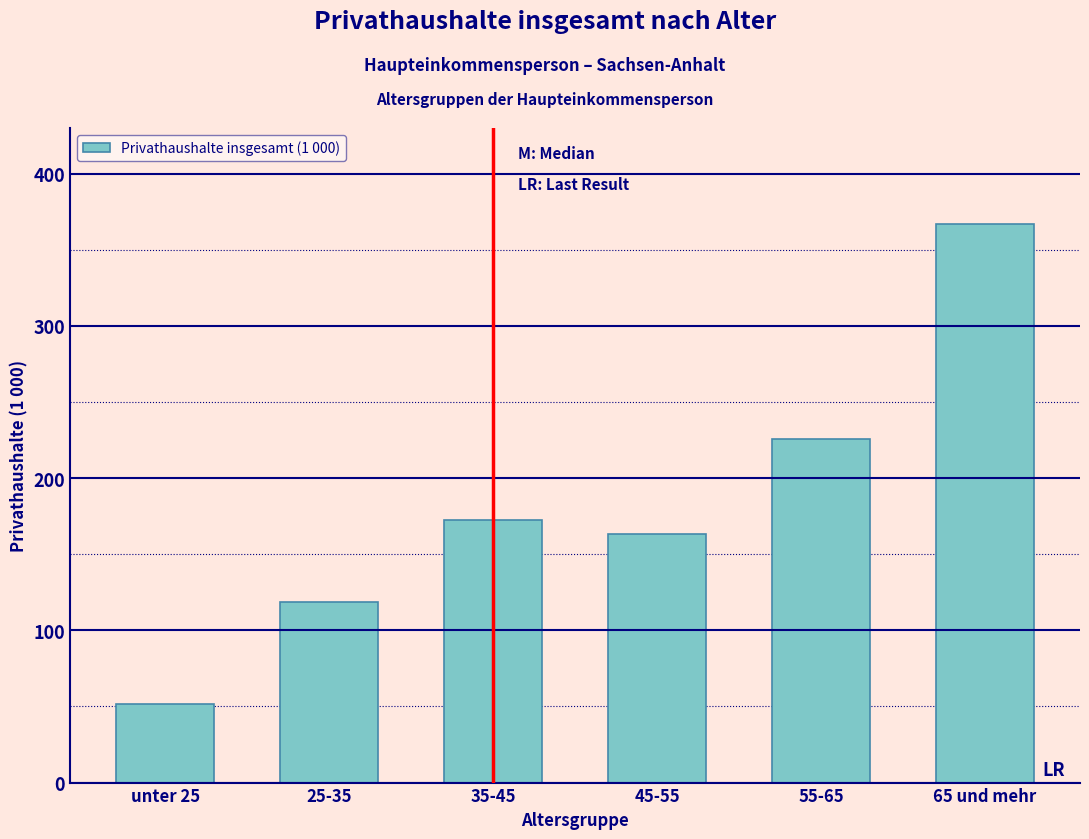

Reading right to left, transcribe all the data shown in this chart.

366.9	225.8	163.3	172.8	118.5	51.8